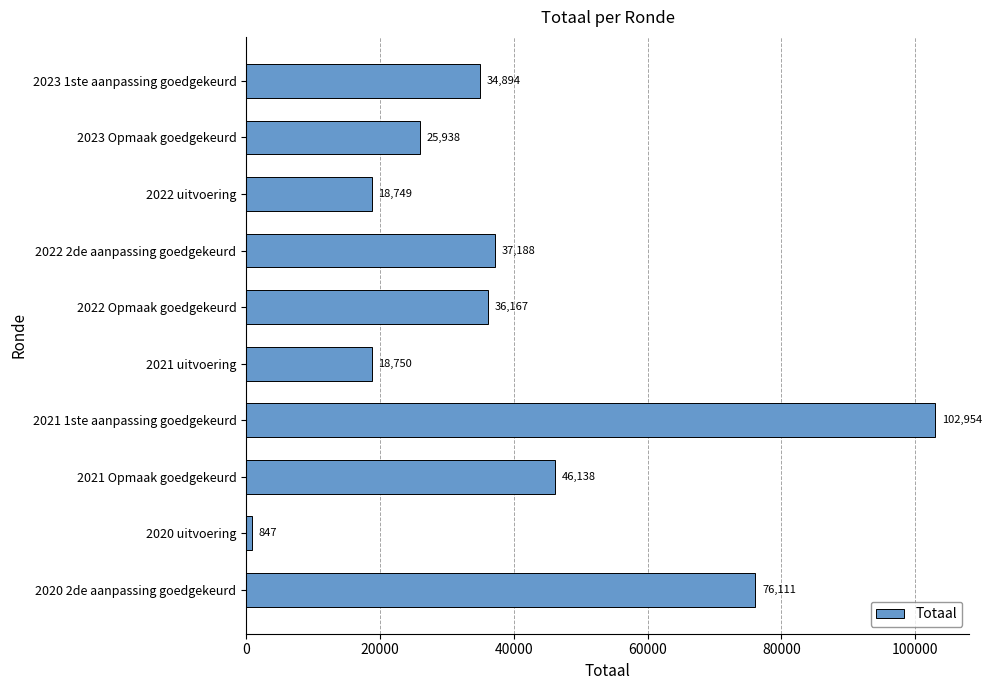

What is the label of the 5th bar from the top?

2022 Opmaak goedgekeurd